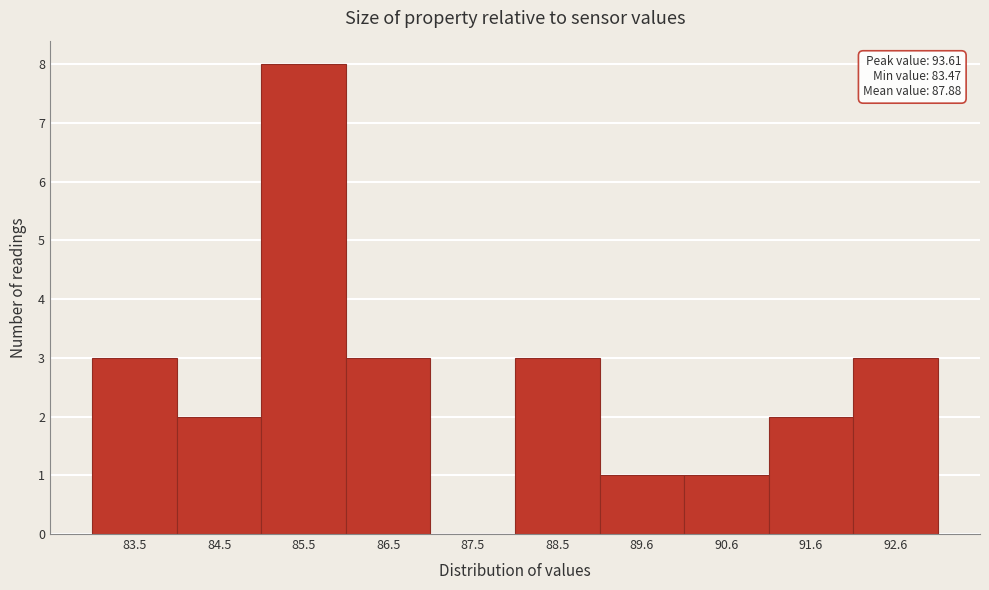

Reading left to right, what are all the values shown in this chart?

83.5=3	84.5=2	85.5=8	86.5=3	87.5=0	88.5=3	89.6=1	90.6=1	91.6=2	92.6=3